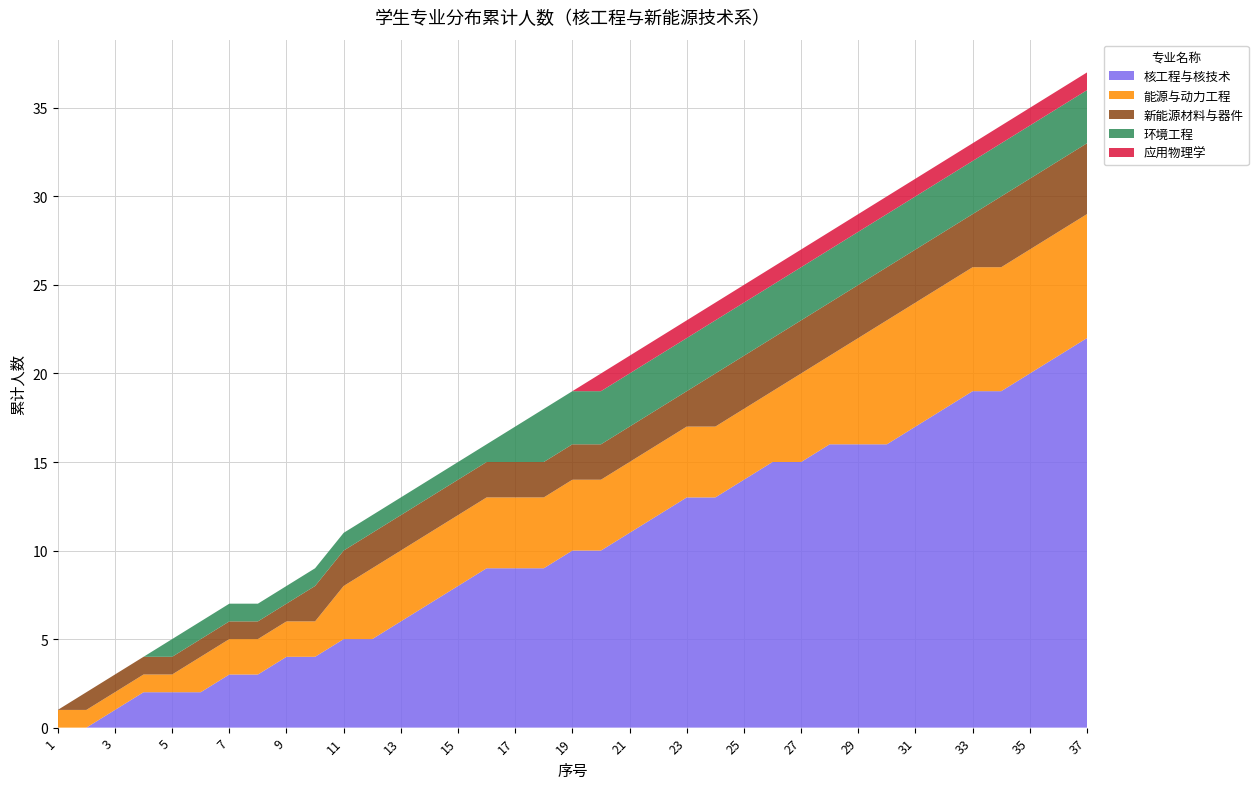

Reading left to right, transcribe all the data shown in this chart.

核工程与核技术: 0	0	1	2	2	2	3	3	4	4	5	5	6	7	8	9	9	9	10	10	11	12	13	13	14	15	15	16	16	16	17	18	19	19	20	21	22
能源与动力工程: 1	1	1	1	1	2	2	2	2	2	3	4	4	4	4	4	4	4	4	4	4	4	4	4	4	4	5	5	6	7	7	7	7	7	7	7	7
新能源材料与器件: 0	1	1	1	1	1	1	1	1	2	2	2	2	2	2	2	2	2	2	2	2	2	2	3	3	3	3	3	3	3	3	3	3	4	4	4	4
环境工程: 0	0	0	0	1	1	1	1	1	1	1	1	1	1	1	1	2	3	3	3	3	3	3	3	3	3	3	3	3	3	3	3	3	3	3	3	3
应用物理学: 0	0	0	0	0	0	0	0	0	0	0	0	0	0	0	0	0	0	0	1	1	1	1	1	1	1	1	1	1	1	1	1	1	1	1	1	1